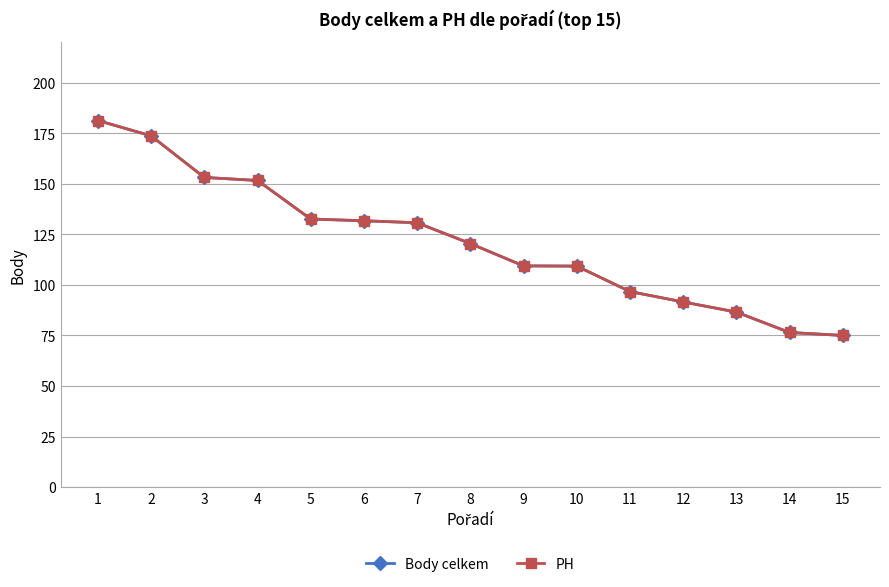

The value of Body celkem at 5 is 132.6. True or false?

True